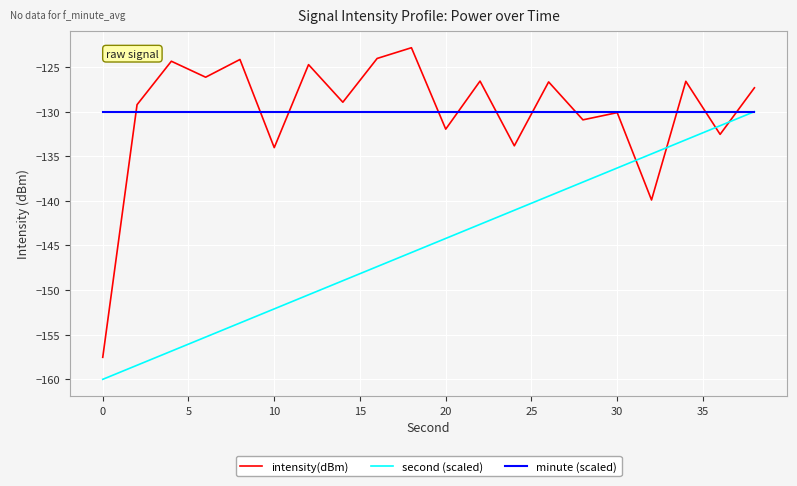

What is the maximum value for minute (scaled)?

-130.0